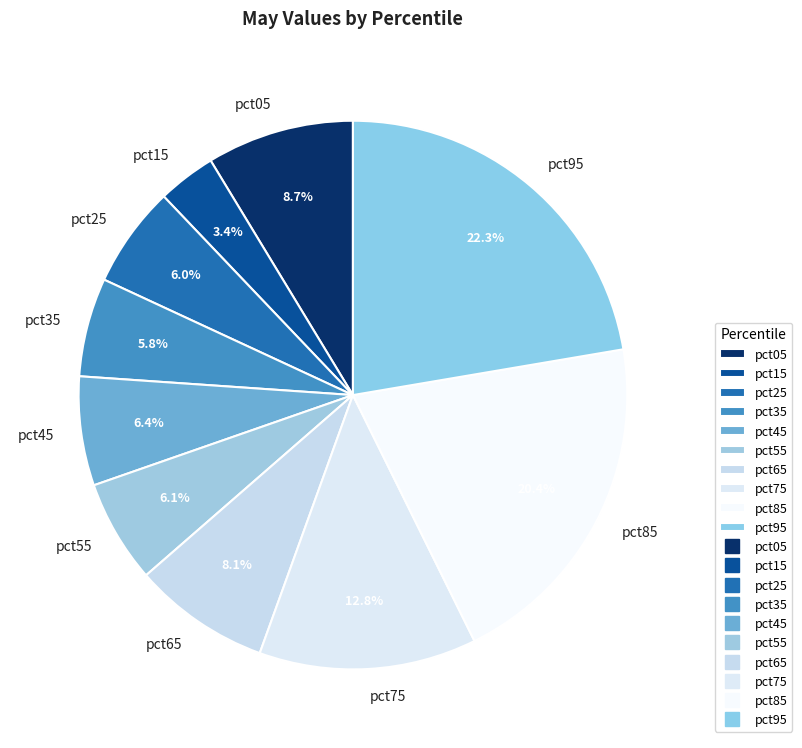

Does pct35 account for over 50% of the chart?

No